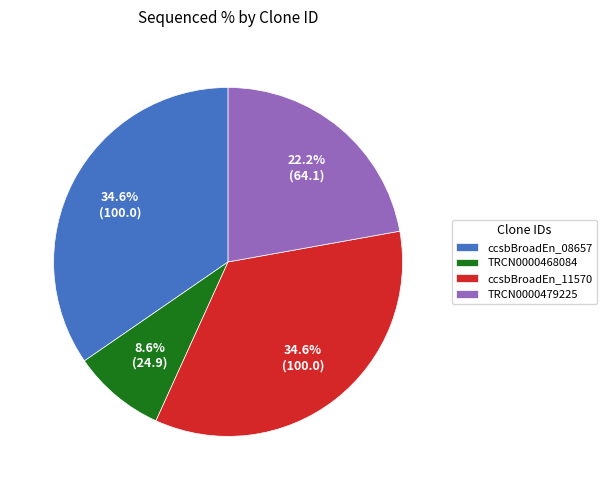

Approximately how many times larger is the value at TRCN0000479225 compared to ccsbBroadEn_08657?

0.6